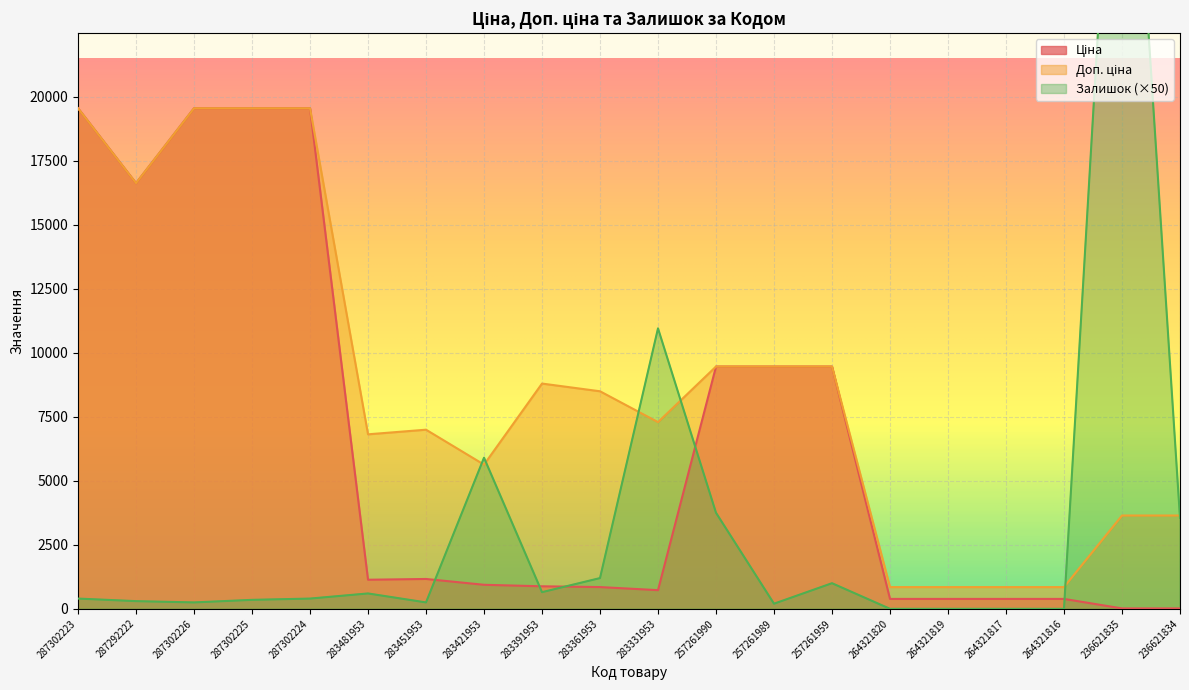

In Ціна, how many points are higher than both neighbors (excluding endpoints)?

1